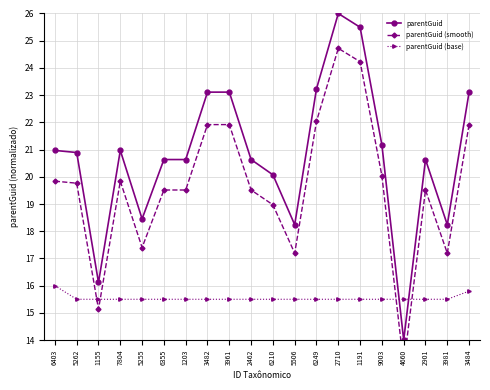

Between 2462 and 3484, which series saw the biggest shift?

parentGuid